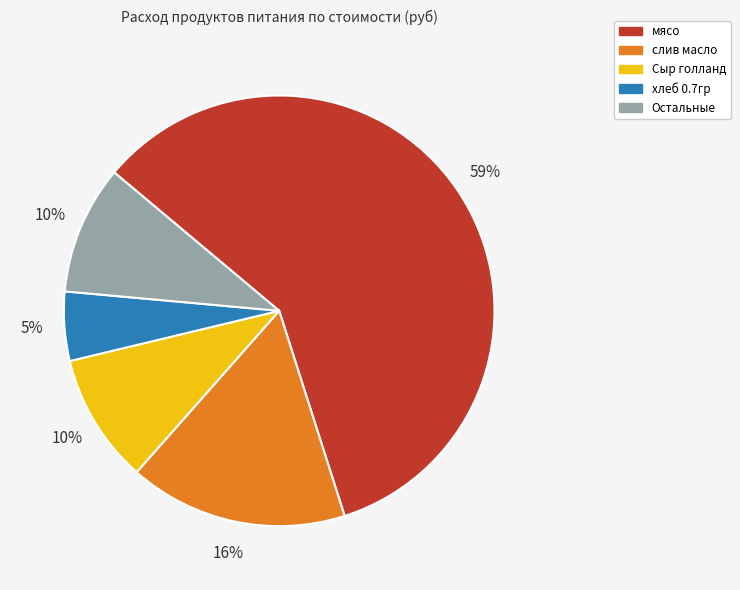

To the nearest percent, what is the difference between the largest and smallest slice percentages?

54%